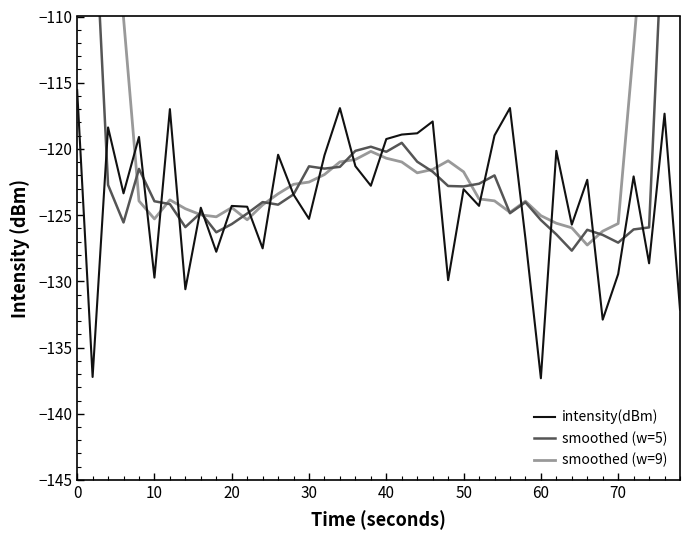

The intensity(dBm) series shows -129.5 at 70. True or false?

True